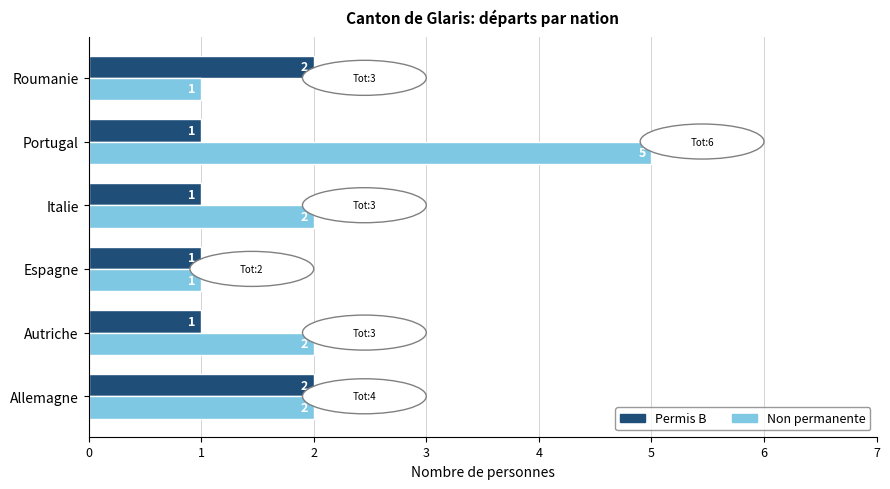

At which category is the sum across all series the highest?

Portugal